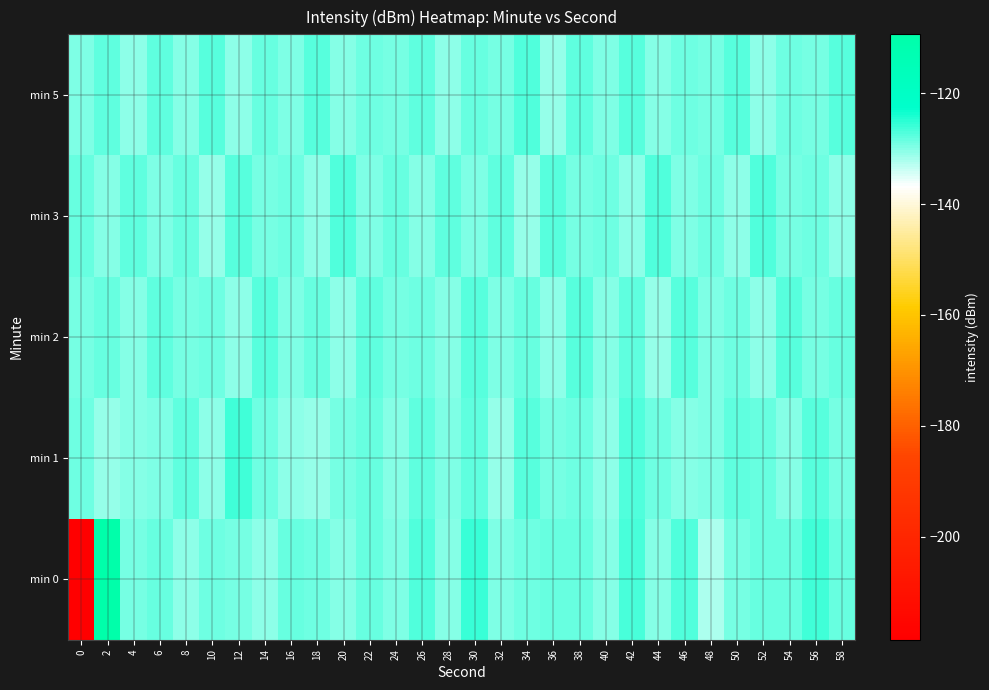

Reading left to right, list all the values displayed in this chart.

min 0: 0=-218.6	2=-109.4	4=-129.0	6=-128.2	8=-130.7	10=-128.8	12=-129.1	14=-130.6	16=-128.4	18=-128.6	20=-130.1	22=-128.4	24=-129.6	26=-127.2	28=-130.2	30=-125.7	32=-129.6	34=-128.8	36=-128.3	38=-128.4	40=-130.0	42=-126.8	44=-130.0	46=-127.2	48=-132.1	50=-129.2	52=-128.2	54=-128.3	56=-126.4	58=-128.4
min 1: 0=-128.9	2=-130.8	4=-130.1	6=-129.5	8=-127.7	10=-130.4	12=-126.1	14=-128.9	16=-130.4	18=-130.9	20=-129.1	22=-128.5	24=-130.2	26=-127.9	28=-129.6	30=-128.1	32=-130.8	34=-127.5	36=-129.0	38=-128.7	40=-130.3	42=-127.1	44=-128.9	46=-130.2	48=-129.6	50=-127.9	52=-128.5	54=-130.1	56=-127.7	58=-129.3
min 2: 0=-129.1	2=-128.5	4=-130.2	6=-127.8	8=-129.4	10=-128.9	12=-130.6	14=-127.3	16=-129.8	18=-128.2	20=-130.5	22=-127.9	24=-129.3	26=-128.7	28=-130.1	30=-127.6	32=-129.7	34=-128.4	36=-130.3	38=-127.5	40=-129.9	42=-128.1	44=-130.7	46=-127.4	48=-129.6	50=-128.8	52=-130.4	54=-127.7	56=-129.2	58=-128.3
min 3: 0=-128.4	2=-130.1	4=-127.9	6=-129.6	8=-128.2	10=-130.8	12=-127.5	14=-129.3	16=-128.7	18=-130.4	20=-127.1	22=-129.8	24=-128.5	26=-130.2	28=-127.8	30=-129.5	32=-128.0	34=-130.7	36=-127.4	38=-129.1	40=-128.9	42=-130.5	44=-127.2	46=-129.7	48=-128.6	50=-130.3	52=-127.0	54=-129.4	56=-128.8	58=-130.6
min 5: 0=-129.5	2=-127.8	4=-130.3	6=-128.1	8=-129.9	10=-127.6	12=-130.4	14=-128.3	16=-129.7	18=-127.4	20=-130.1	22=-128.8	24=-129.2	26=-127.9	28=-130.6	30=-128.5	32=-129.3	34=-127.2	36=-130.8	38=-128.0	40=-129.6	42=-127.7	44=-130.2	46=-128.9	48=-129.4	50=-127.5	52=-130.5	54=-128.7	56=-129.1	58=-127.3